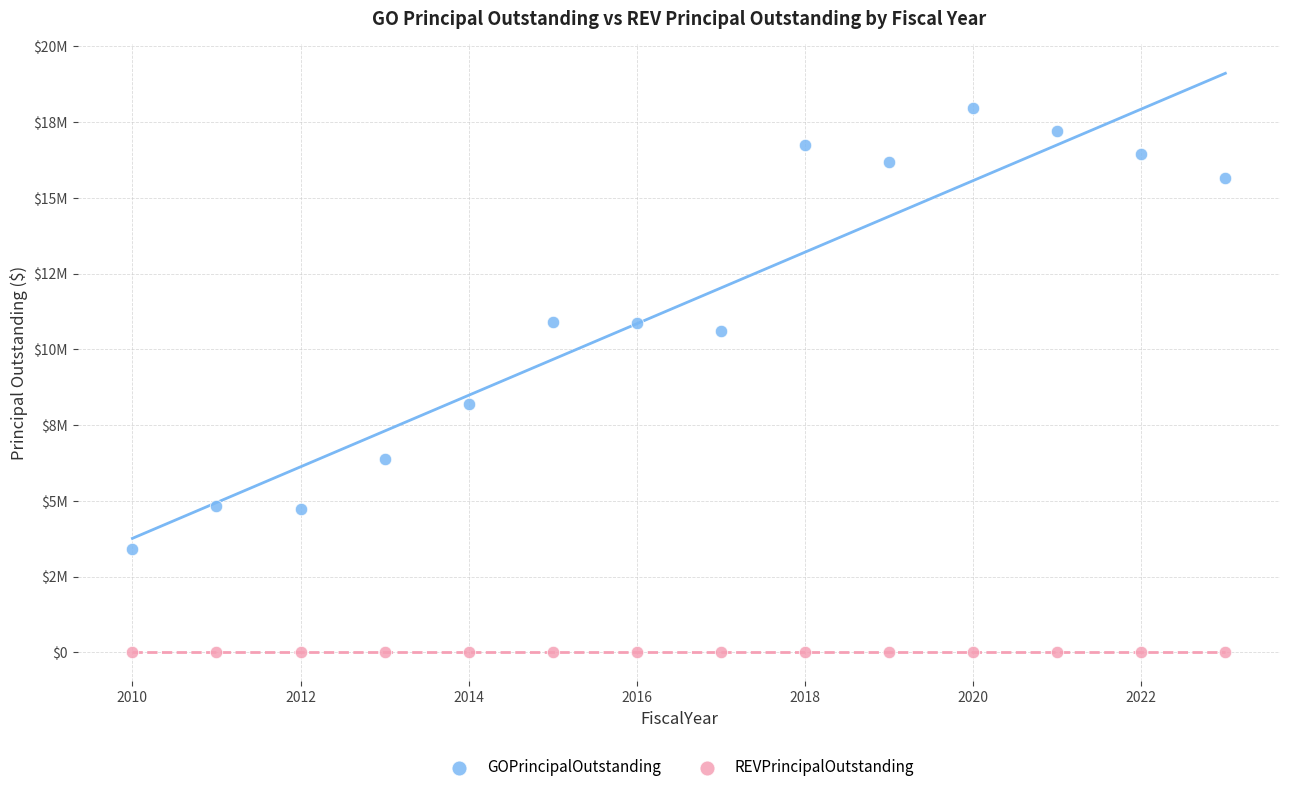

What are all the series names shown in the legend?

GOPrincipalOutstanding, REVPrincipalOutstanding